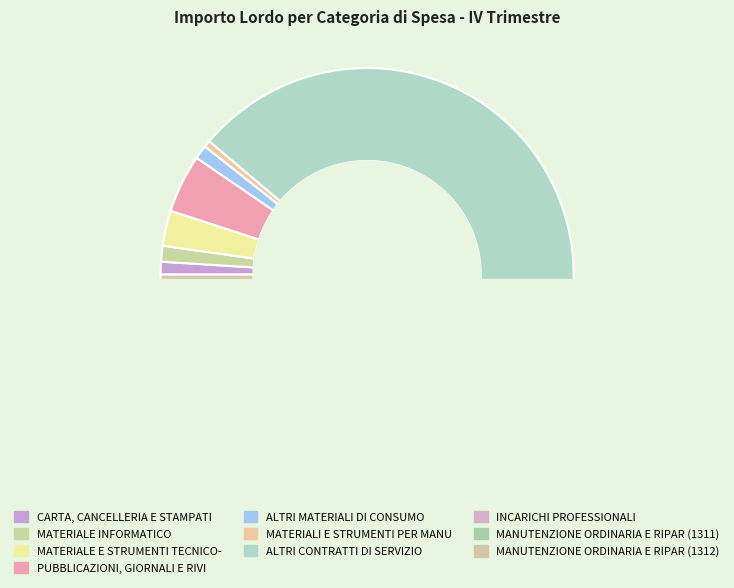

What percentage do PUBBLICAZIONI, GIORNALI E RIVI and ALTRI MATERIALI DI CONSUMO together represent?

5.6%